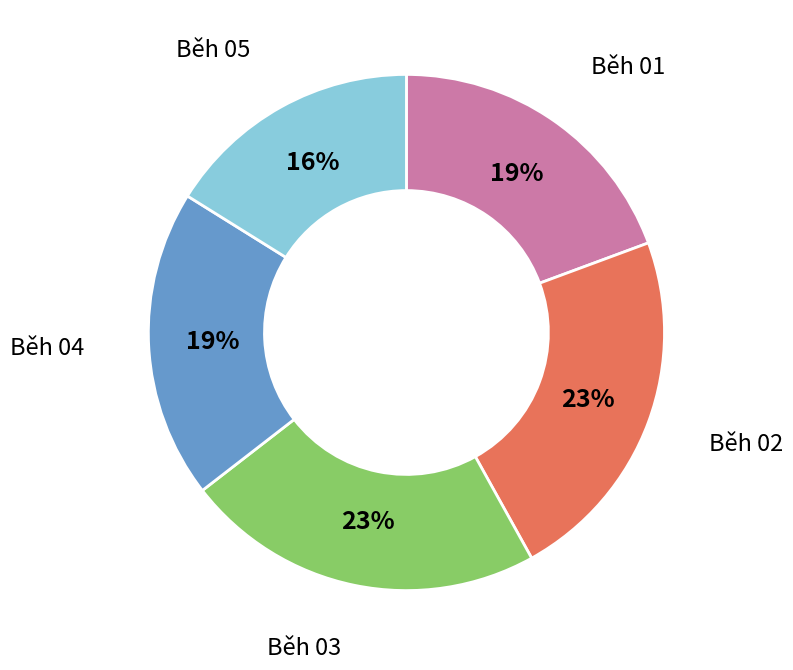

To the nearest percent, what is the average slice percentage?

20%